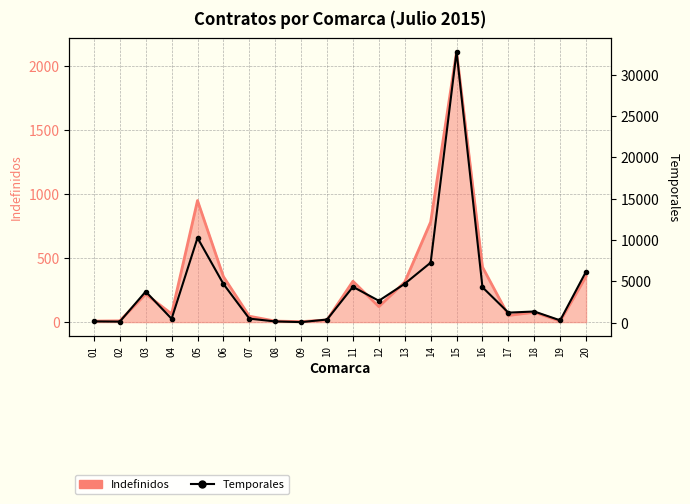

Which category has the lowest value across all series?

09